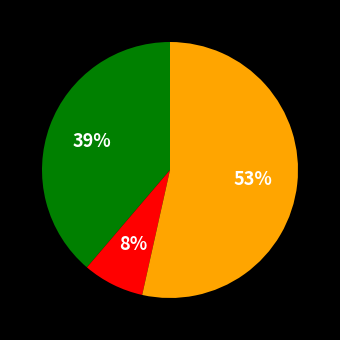

To the nearest percent, what is the average slice percentage?

33%